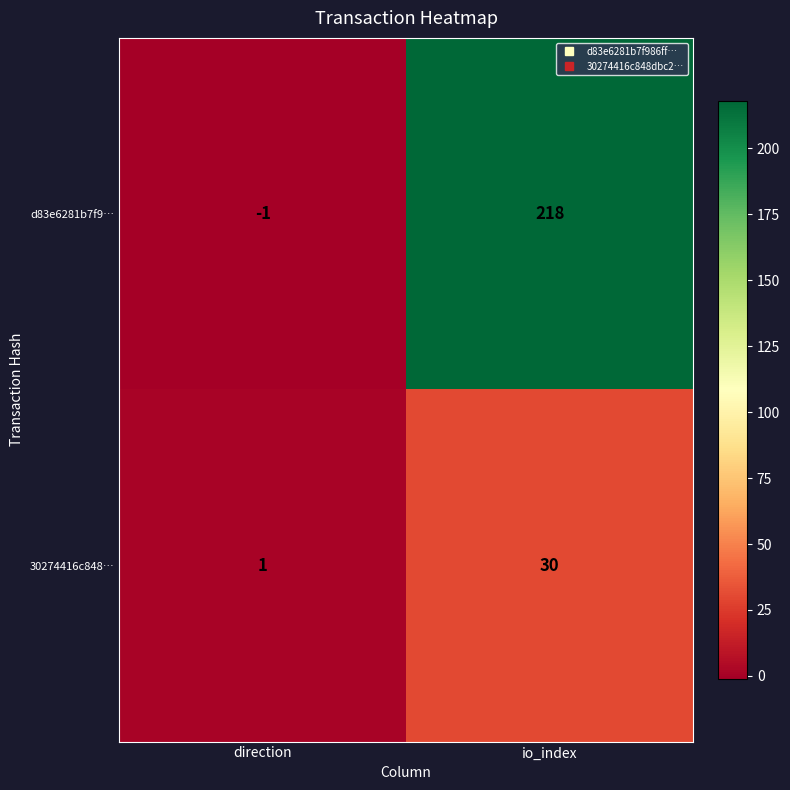

At which category does the chart reach its peak across all series?

io_index